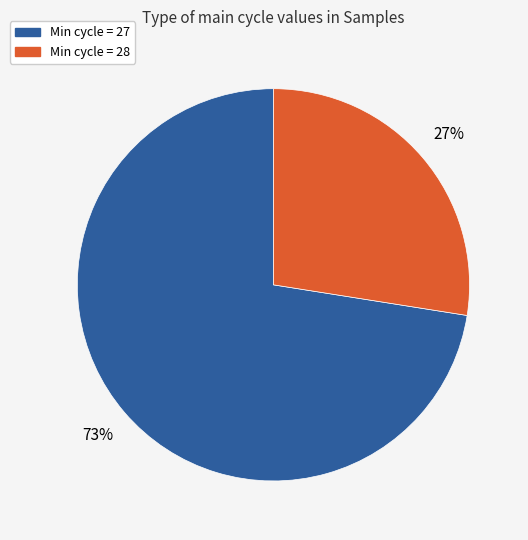

Does any single category account for the majority?

Yes